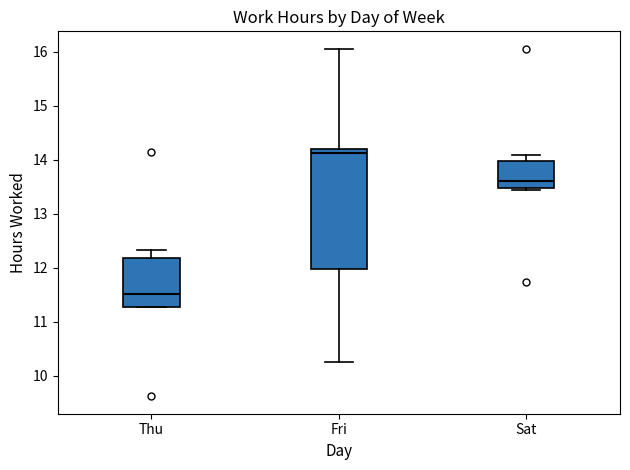

Reading left to right, transcribe this box plot: for each box, give where its median line is, the range the box spans, and where its two whiskers end, as read against the y-axis. The values are not printed on the chart, so give them approximately, as read against the axis.

Thu: median 11.5, box 11.3 to 12.2, whiskers 11.3 to 12.3
Fri: median 14.1, box 12.0 to 14.2, whiskers 10.3 to 16.1
Sat: median 13.6, box 13.5 to 14.0, whiskers 13.4 to 14.1